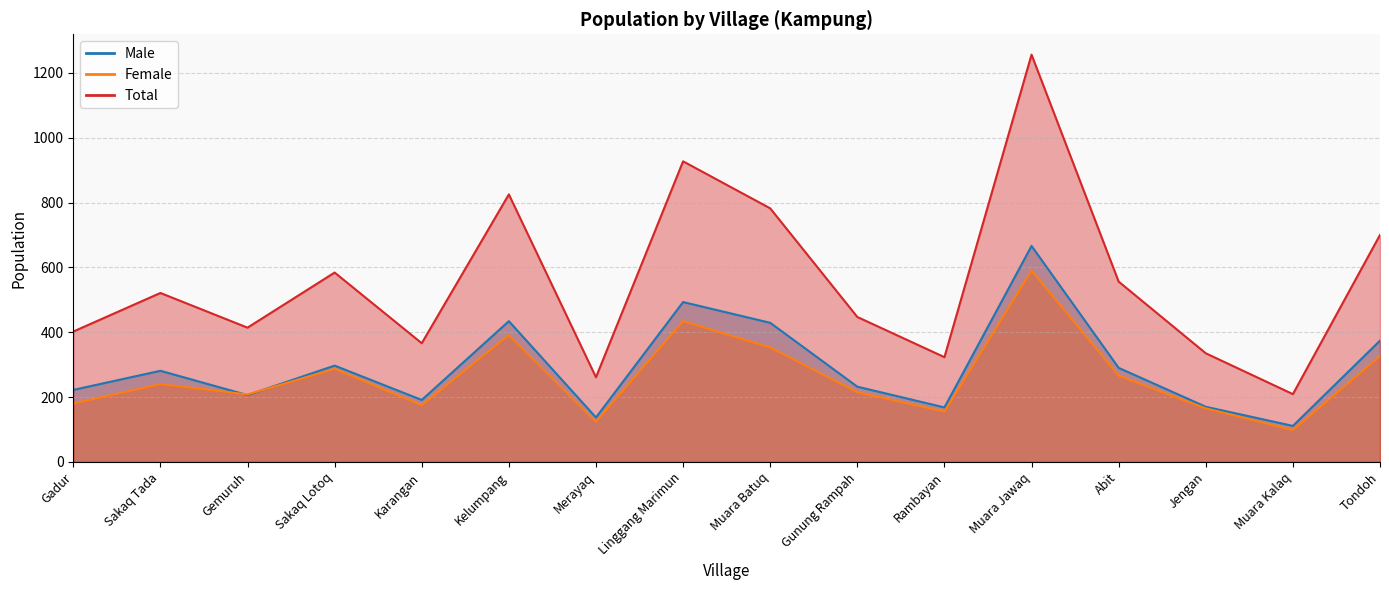

At which label is Total closest to 732?

Tondoh